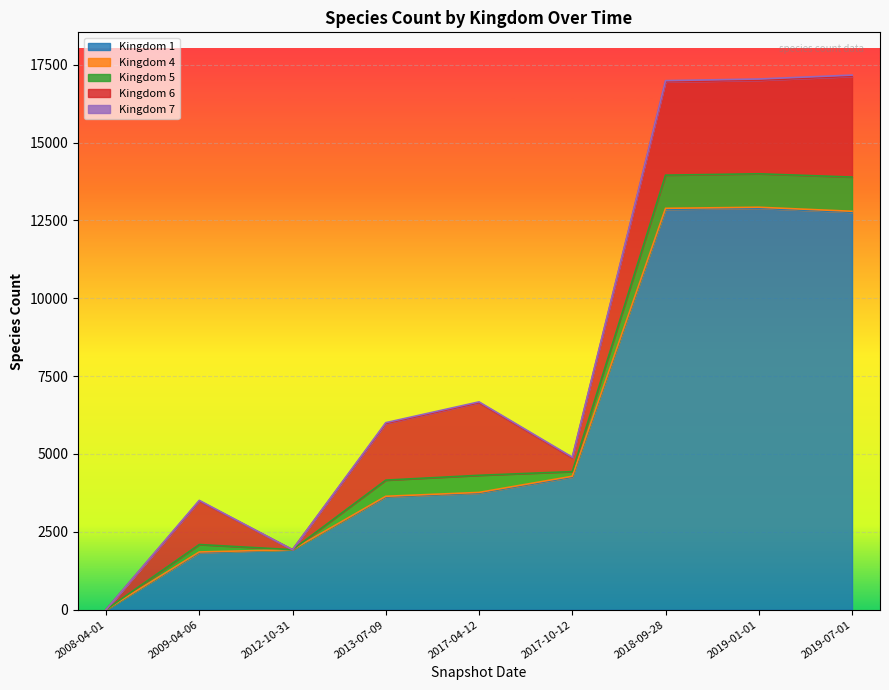

Reading left to right, transcribe all the data shown in this chart.

Kingdom 1: 0	1833	1927	3622	3746	4260	12860	12895	12765
Kingdom 4: 0	21	0	20	20	25	29	29	30
Kingdom 5: 0	239	0	519	550	150	1066	1075	1099
Kingdom 6: 0	1398	0	1818	2331	437	2996	3004	3234
Kingdom 7: 0	20	0	27	27	26	39	40	40